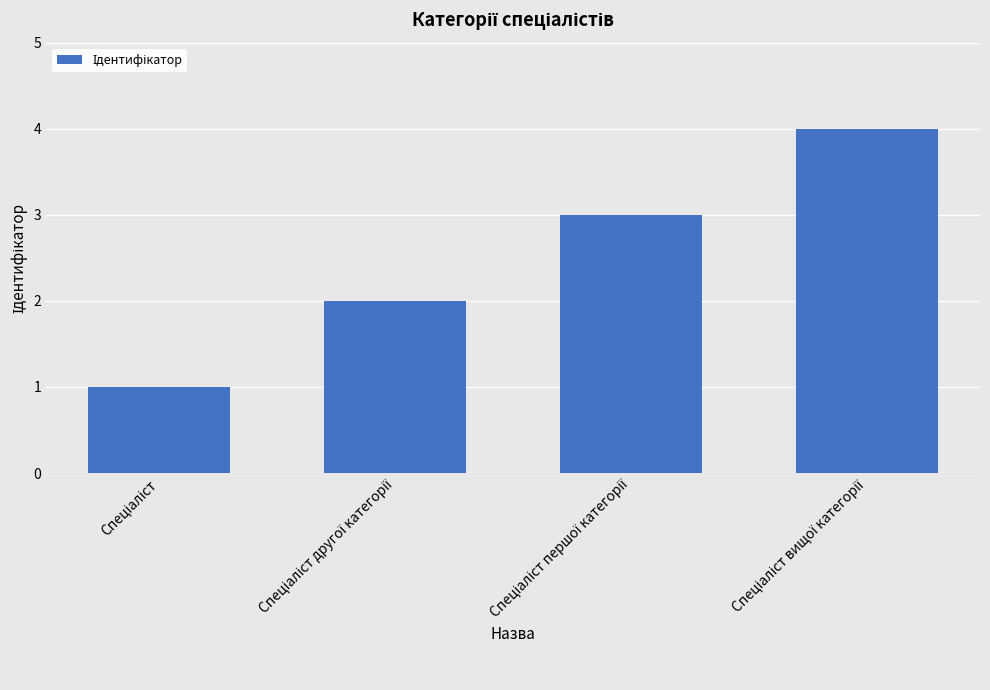

How many data points are less than 3?

2